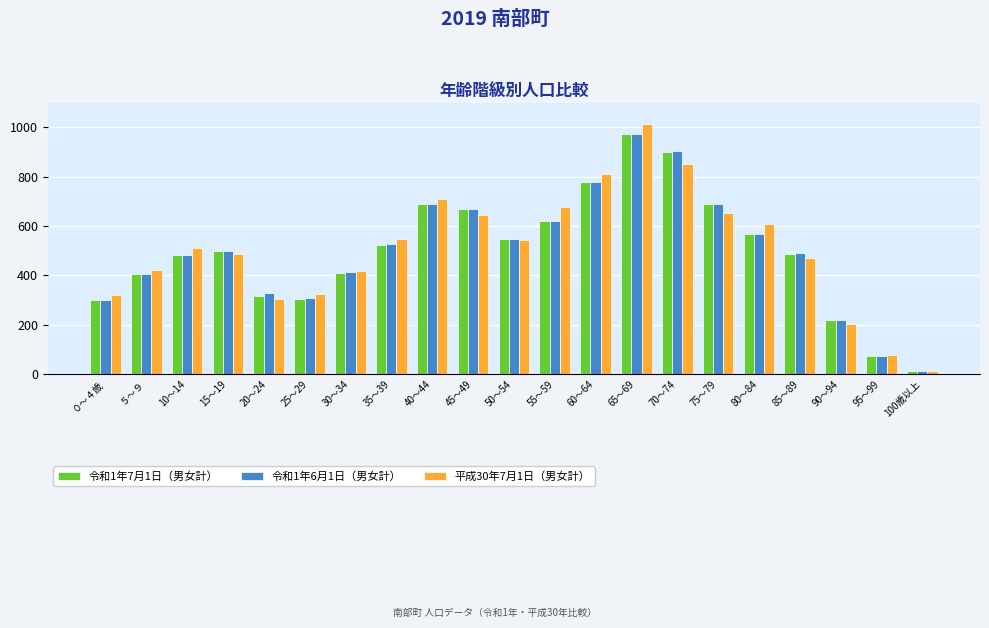

Which label corresponds to the smallest value in the chart?

100歳以上